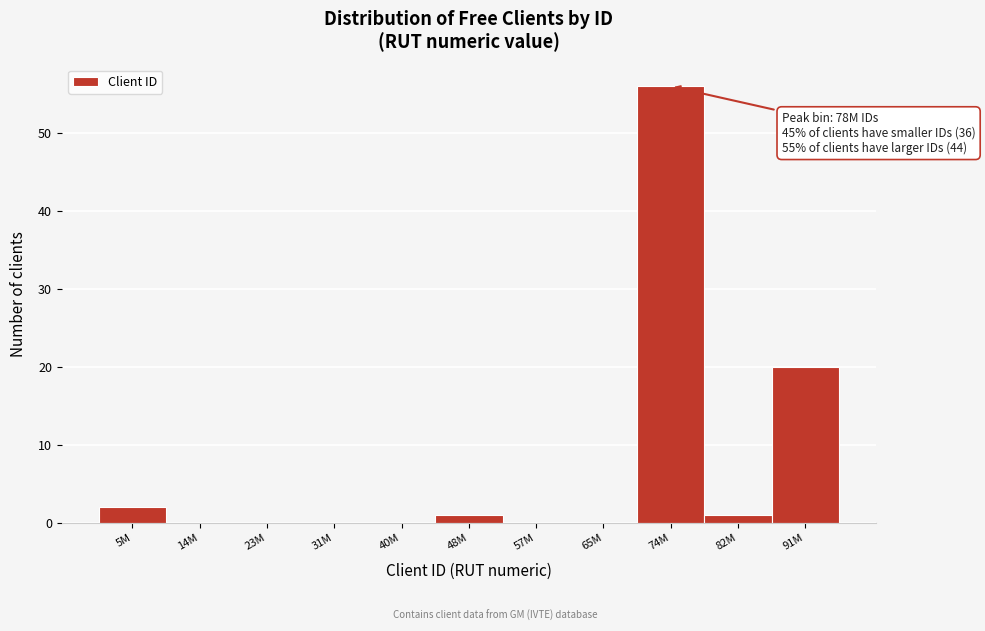

Reading left to right, list all the values displayed in this chart.

5M=2	14M=0	23M=0	31M=0	40M=0	48M=1	57M=0	65M=0	74M=56	82M=1	91M=20